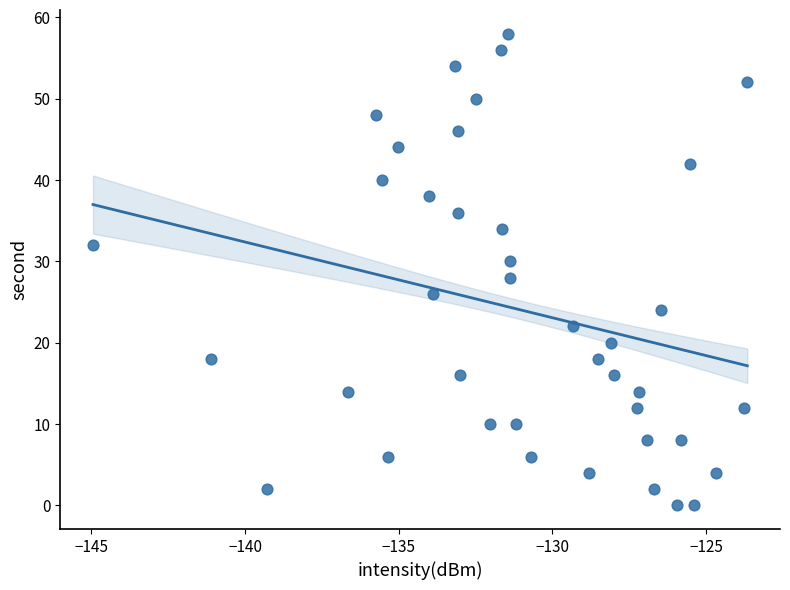

What is the range of Y values (max minus min)?

58